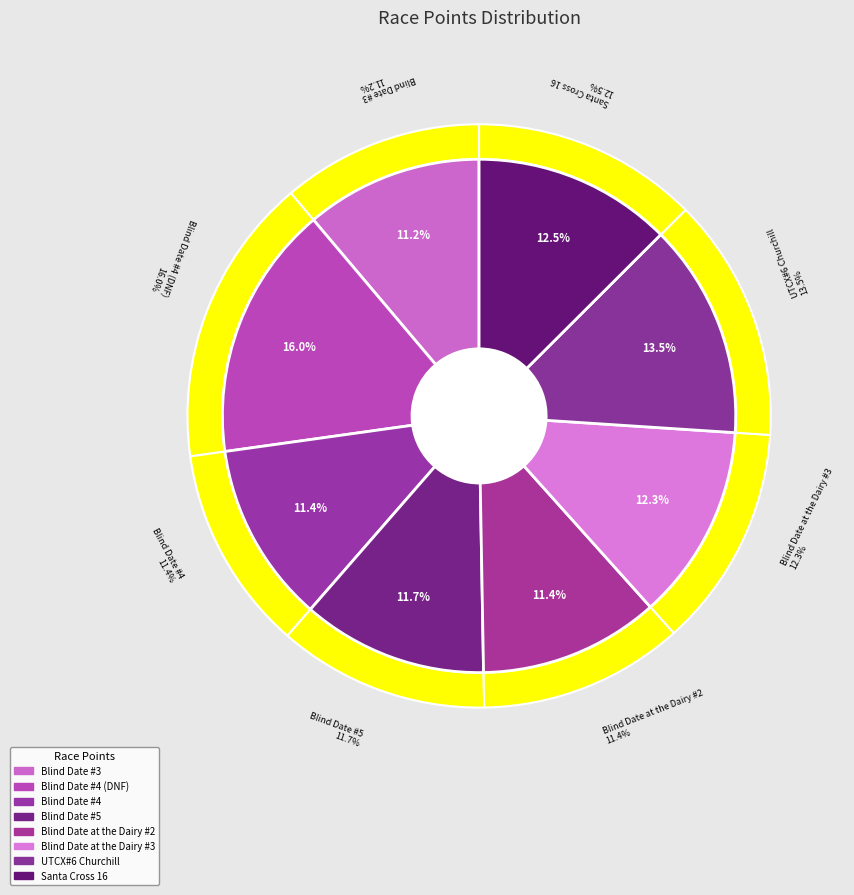

Is there any slice that represents more than half of the pie?

No